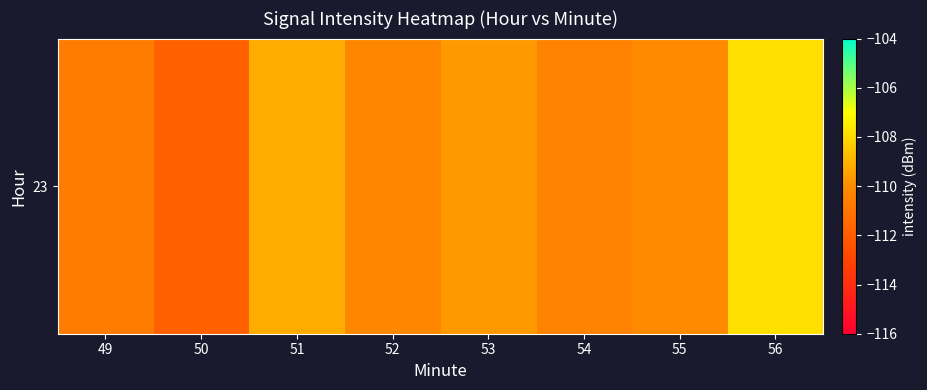

What is the difference between the maximum and minimum values?

4.0